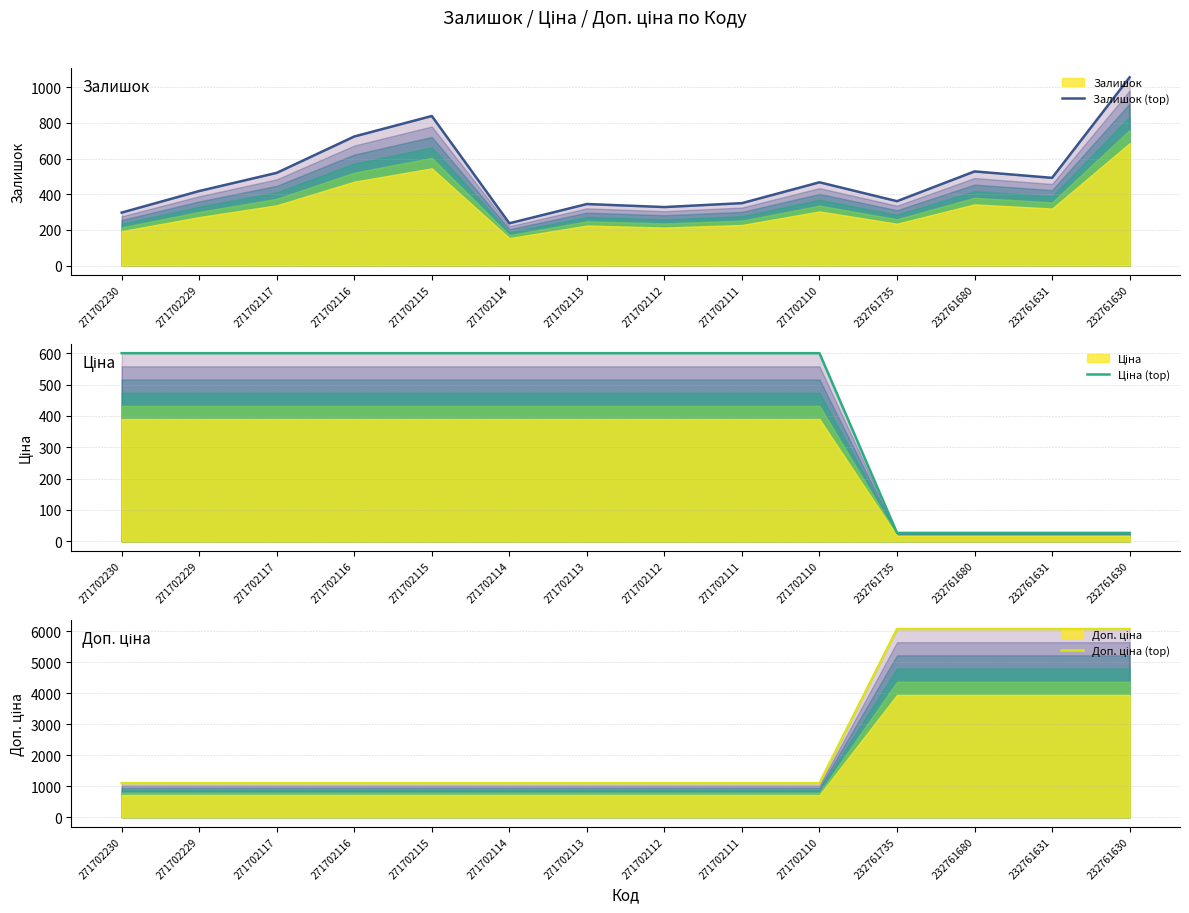

How many distinct data groups are displayed?

3